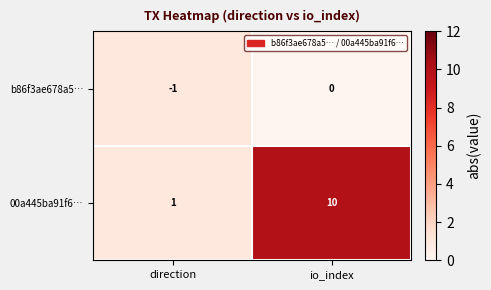

The value of 00a445ba91f6… at io_index is 10. True or false?

True